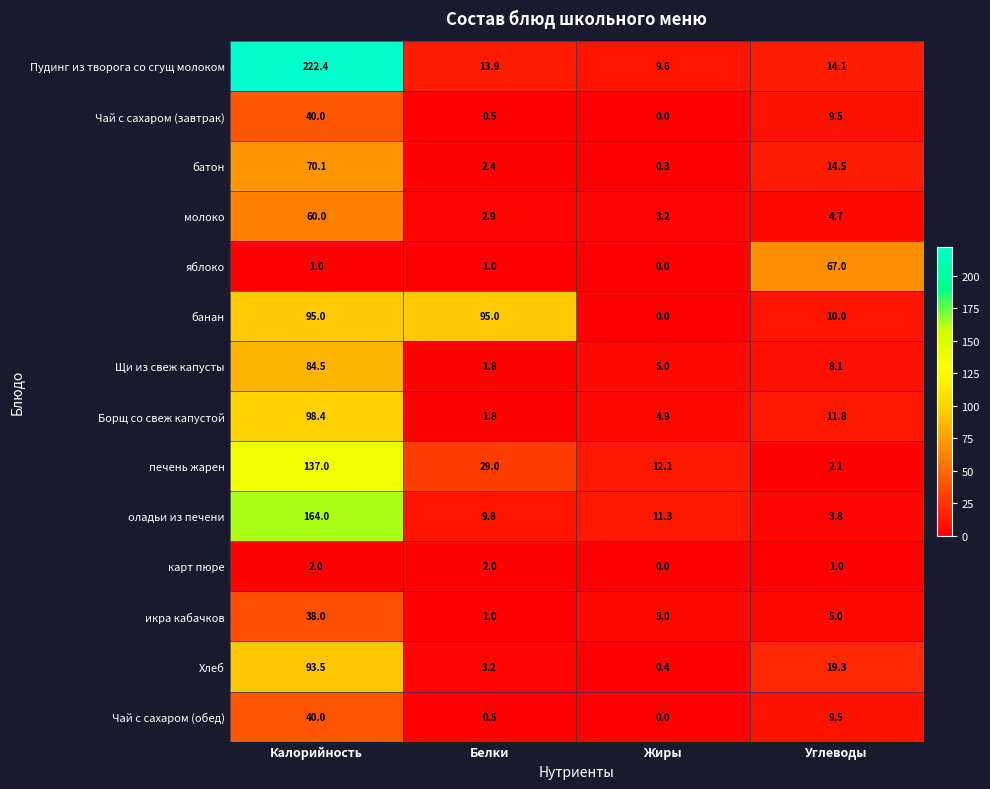

At which label does Щи из свеж капусты reach its minimum?

Белки